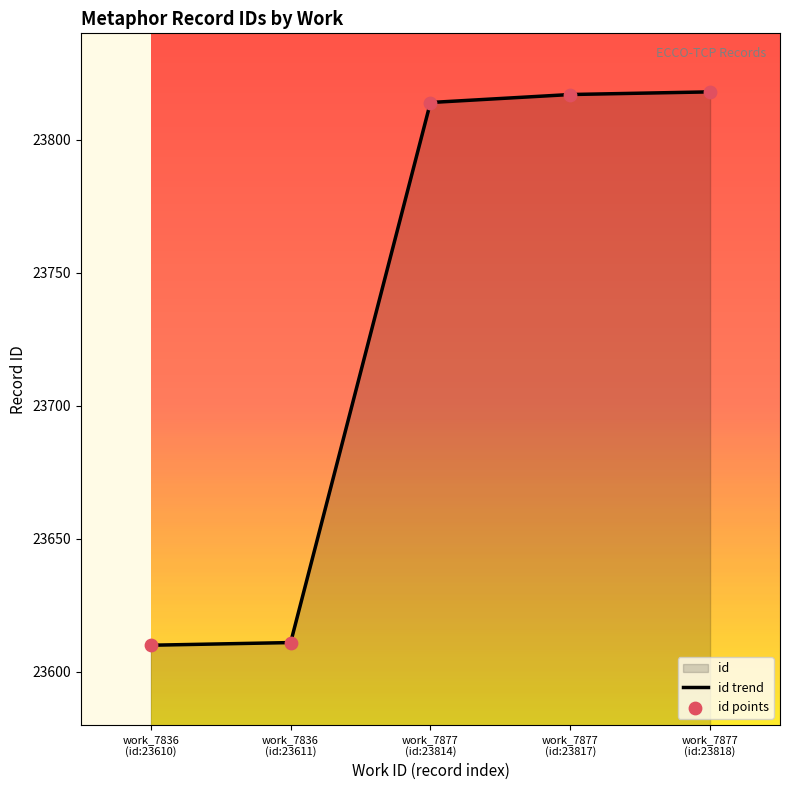

What is the difference between the maximum and minimum values?

208